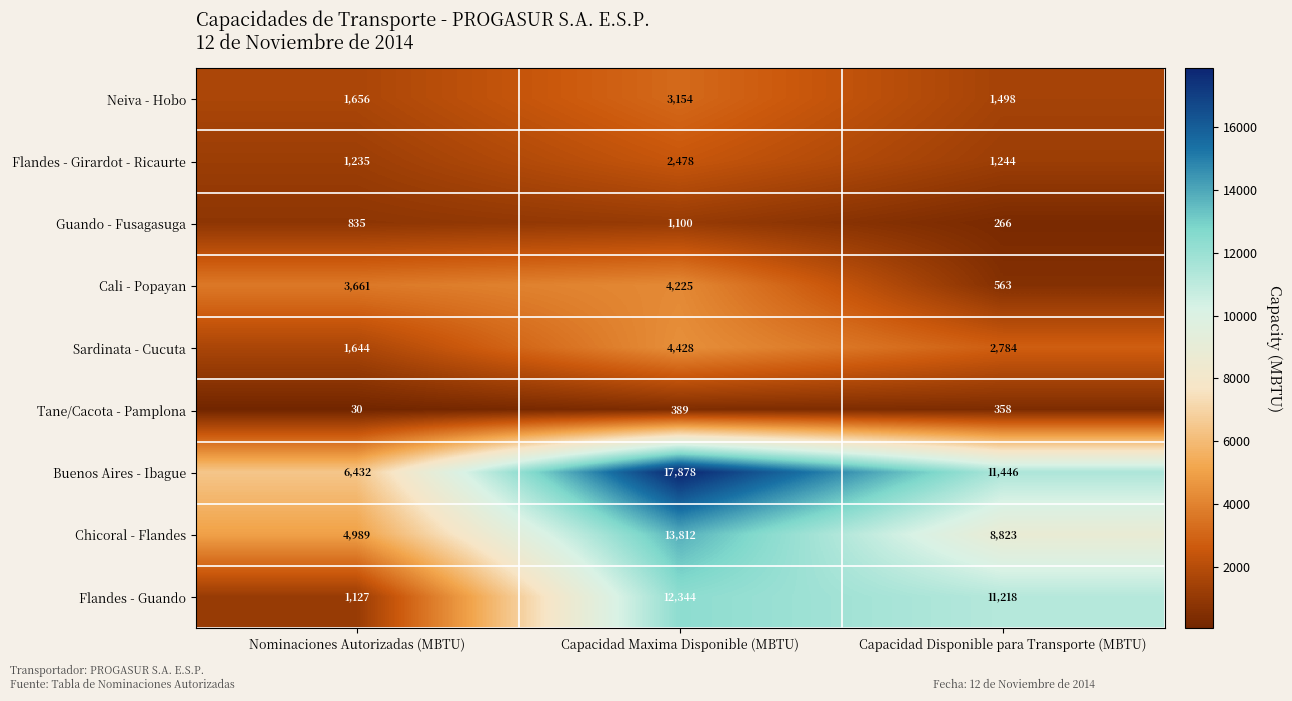

List the series in order of their peak value, highest first.

Buenos Aires - Ibague, Chicoral - Flandes, Flandes - Guando, Sardinata - Cucuta, Cali - Popayan, Neiva - Hobo, Flandes - Girardot - Ricaurte, Guando - Fusagasuga, Tane/Cacota - Pamplona